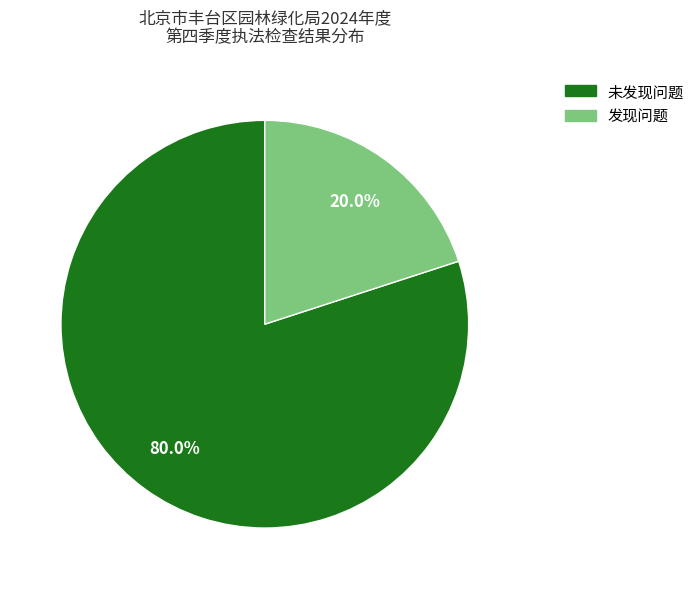

How many slices are in this pie chart?

2